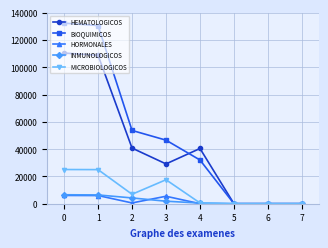

Where is the first local minimum for MICROBIOLOGICOS?

2